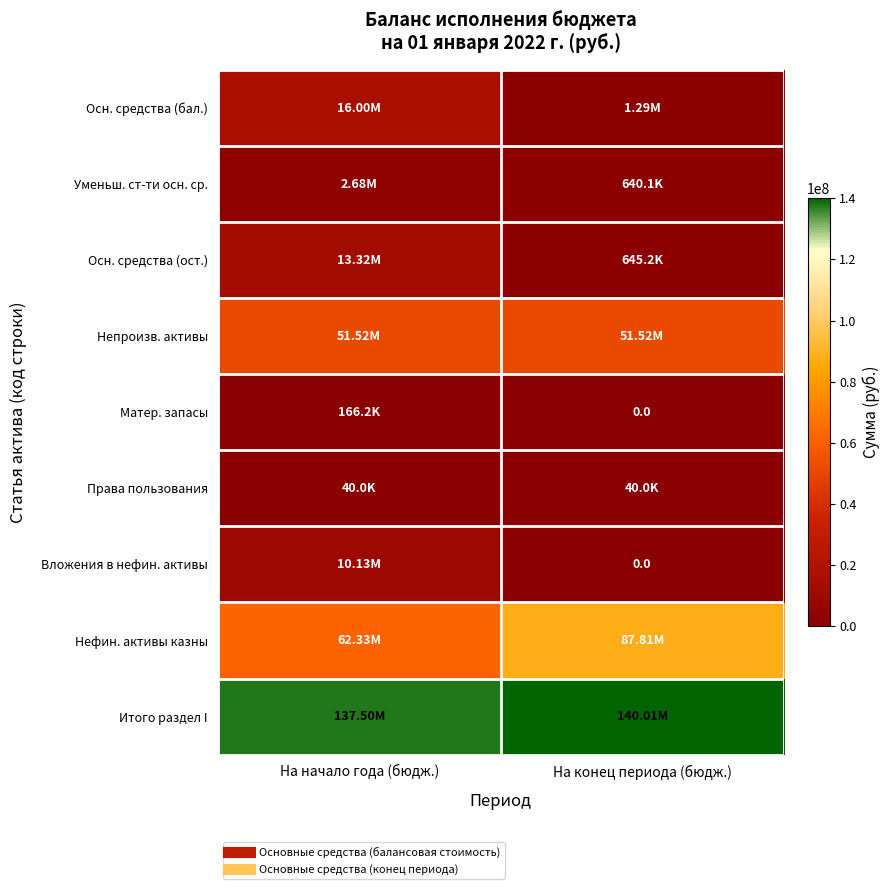

What is the greatest value displayed?

140009998.8